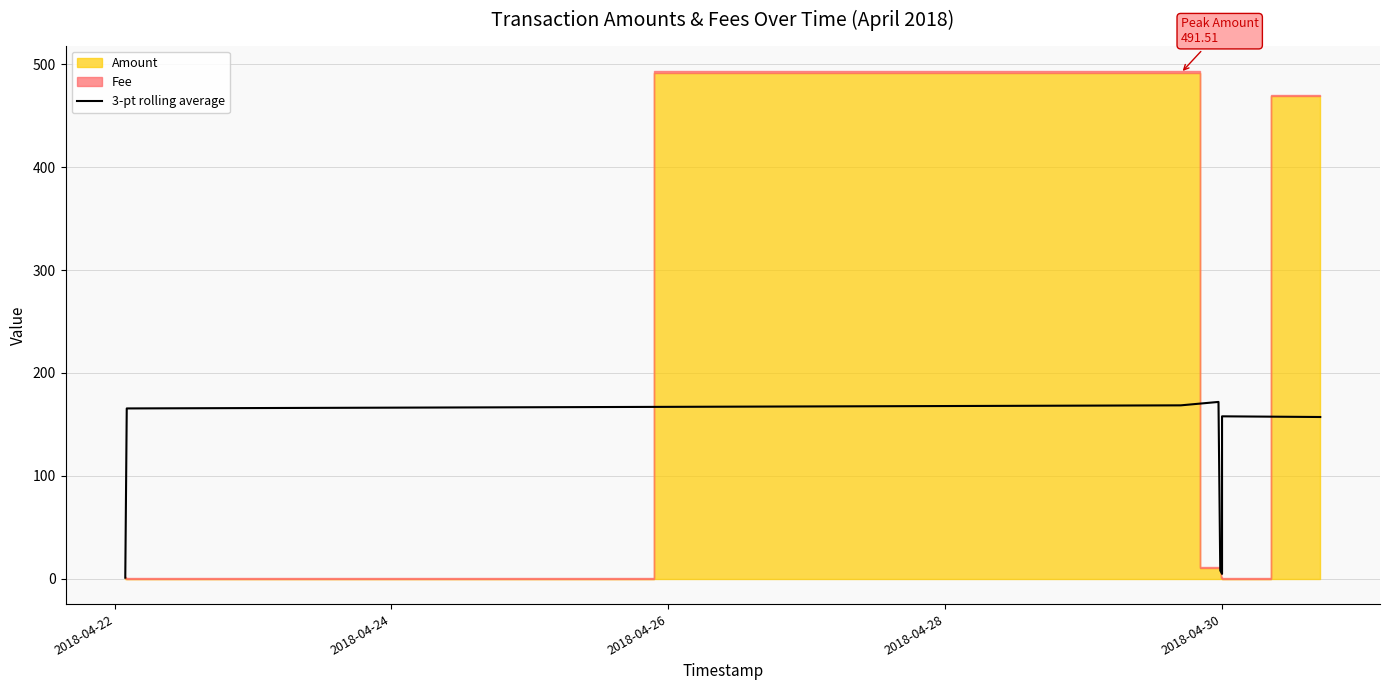

What is the maximum value for 3-pt rolling average?

171.8